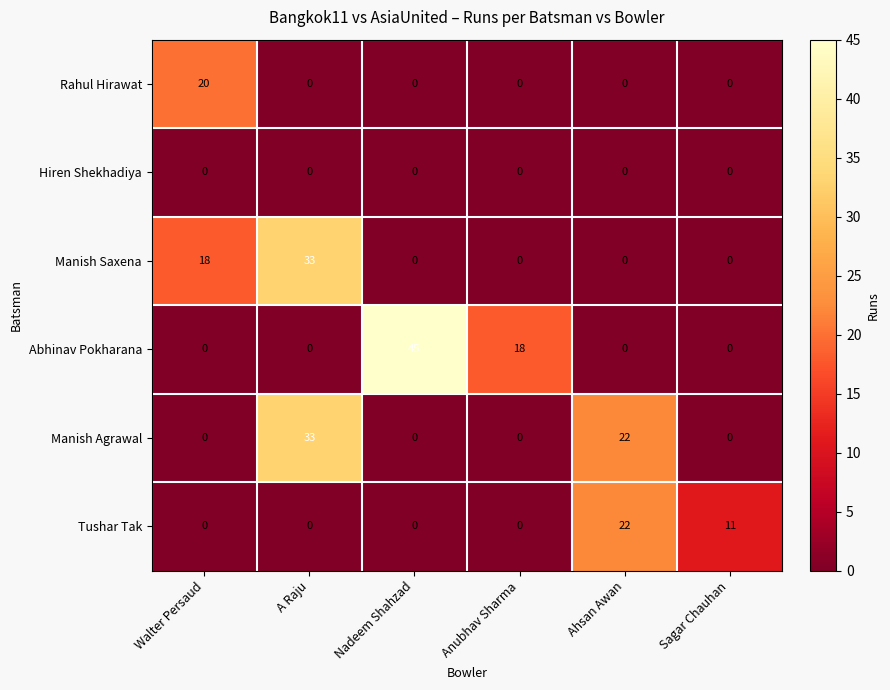

How many distinct data groups are displayed?

6